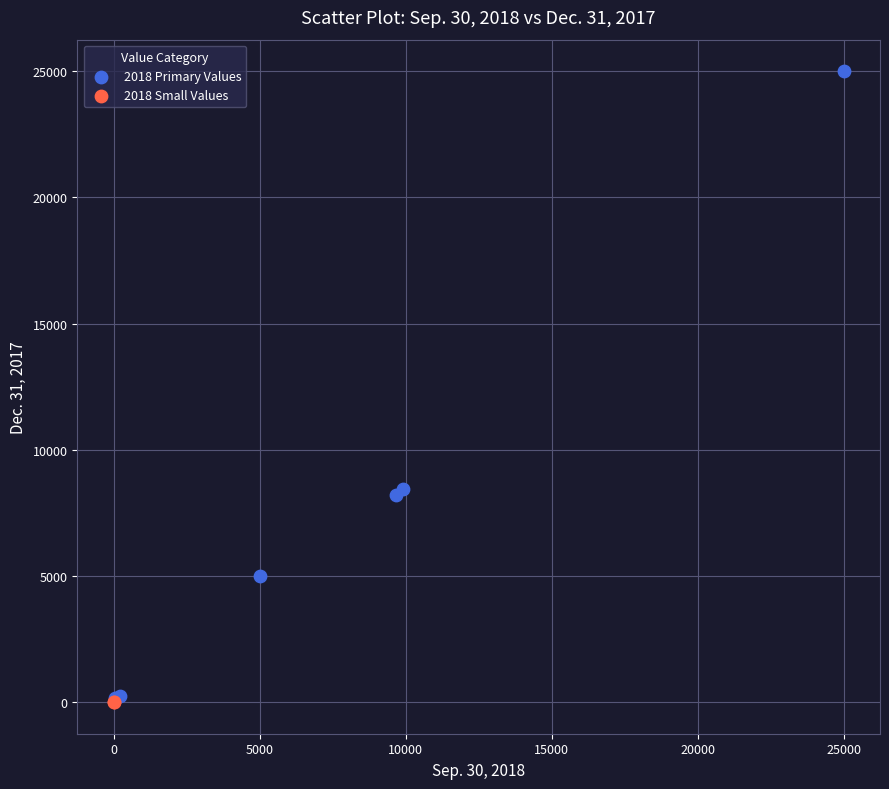

Which series contains the highest Y value?

2018 Primary Values